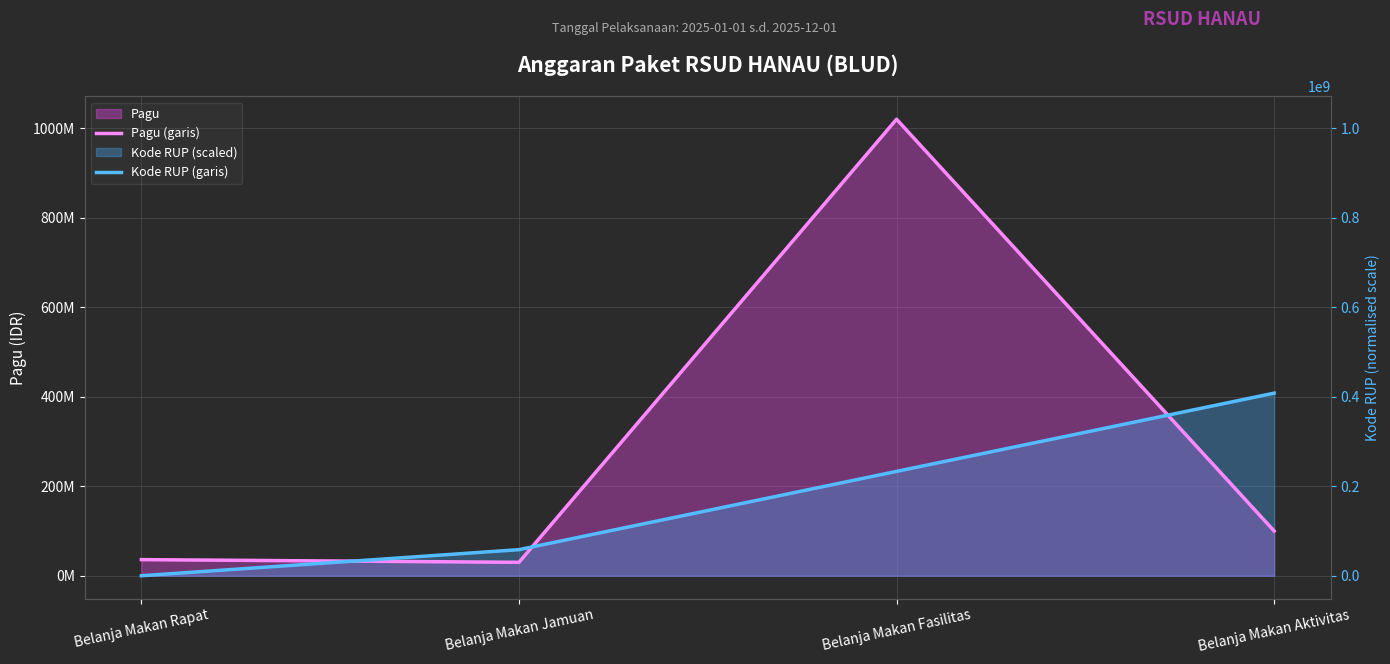

What is the highest value of the Pagu (garis) series?

1020000000.0